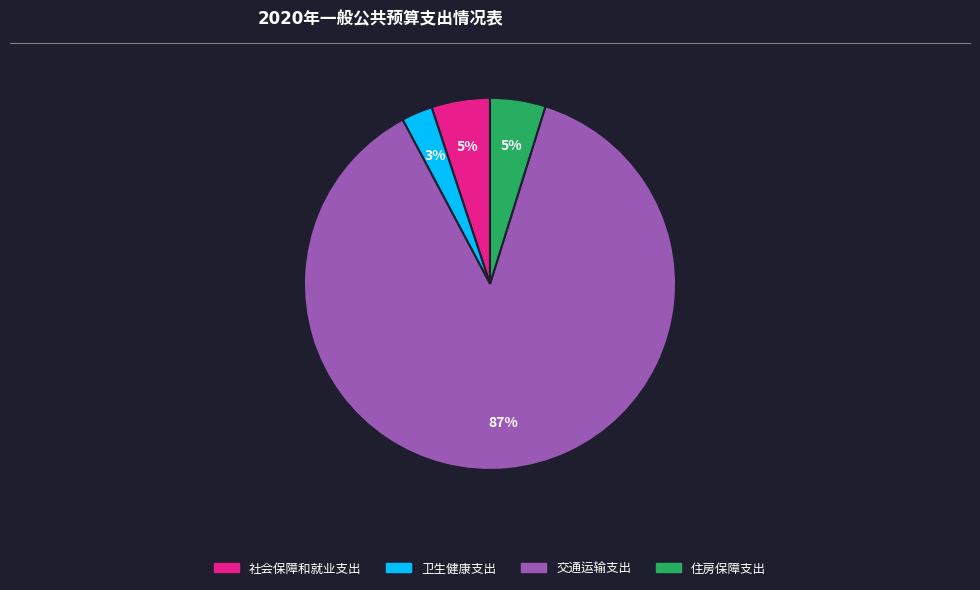

Is there a majority slice in this chart?

Yes